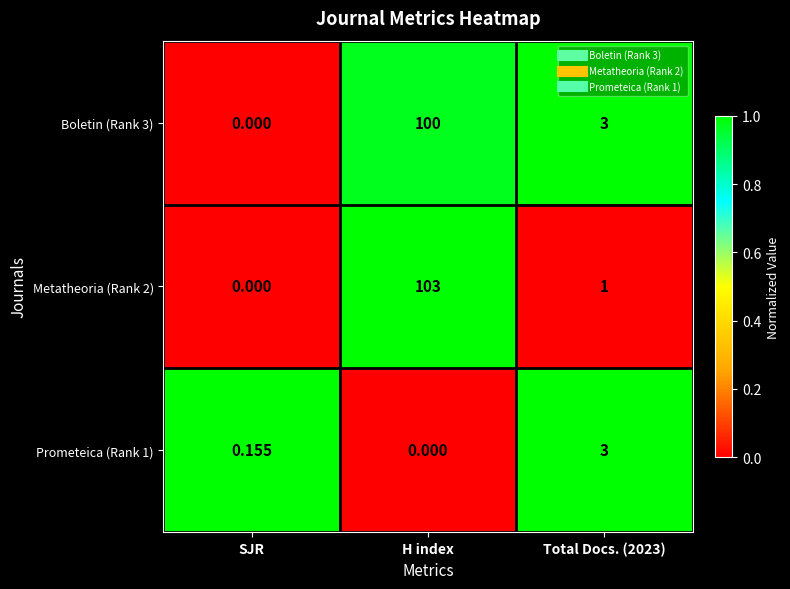

List the series in order of their peak value, lowest first.

Prometeica (Rank 1), Boletin (Rank 3), Metatheoria (Rank 2)